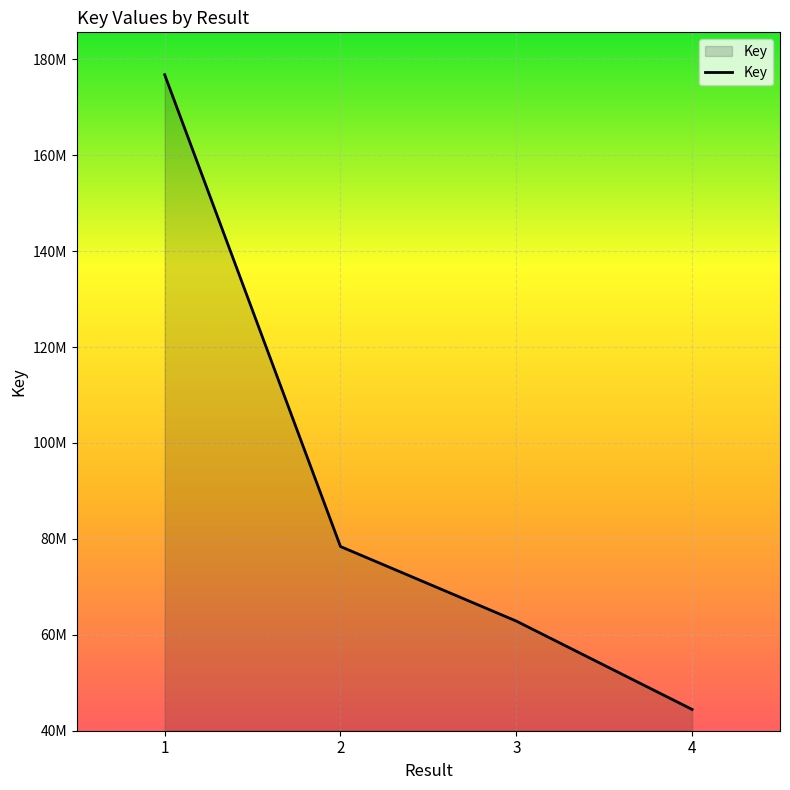

What is the difference between the maximum and minimum values?

132399282